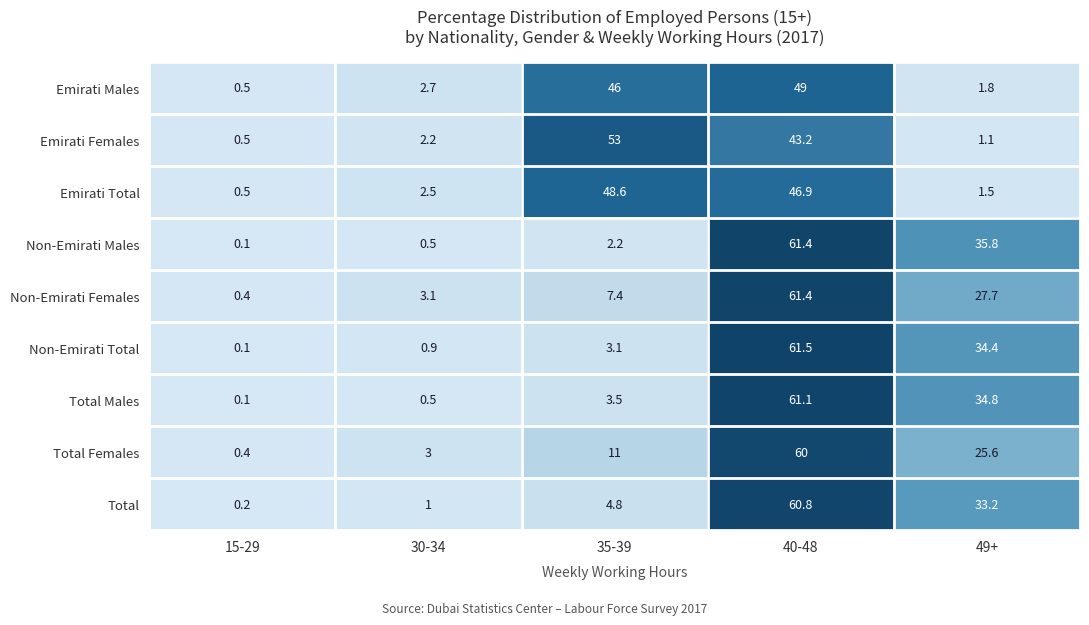

True or false: Total Males has a value of 0.5 at 30-34.

True